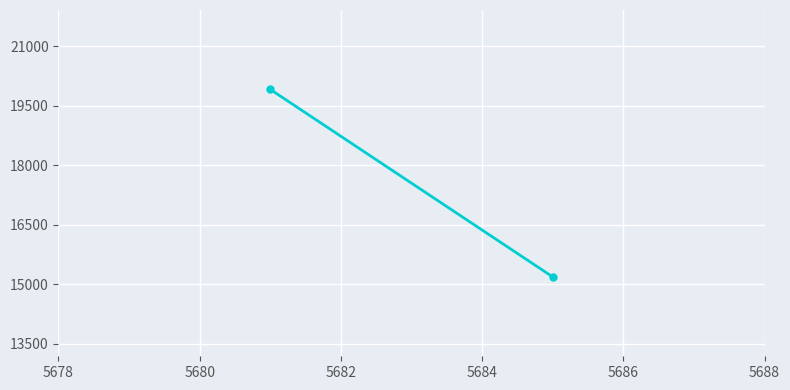

The chart shows a value of 6483.0 at 5680. True or false?

False